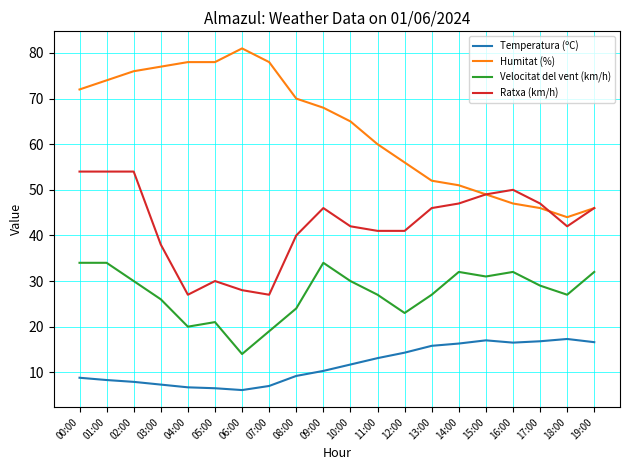

What is the greatest value displayed?

81.0